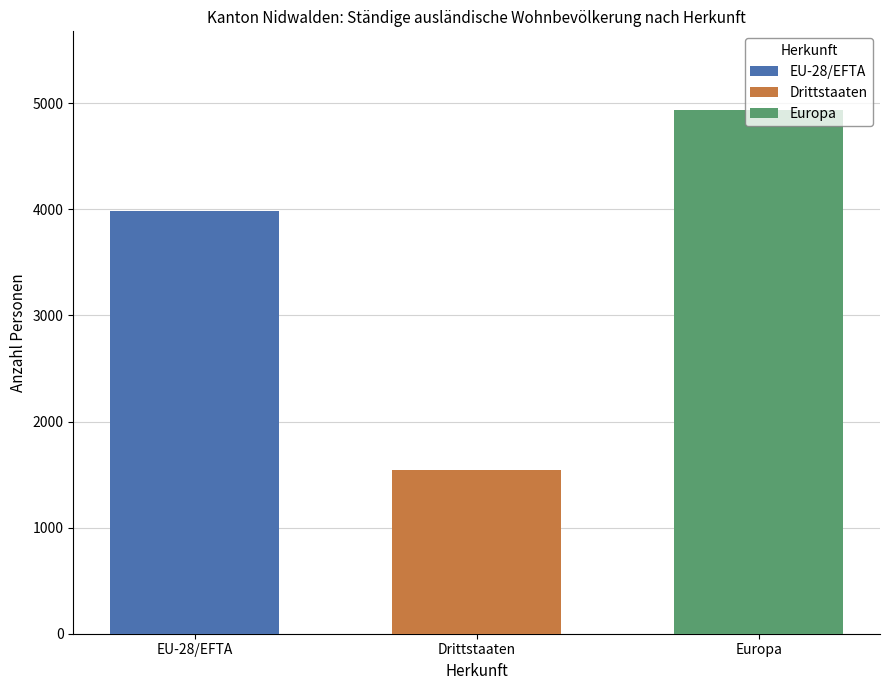

What is the difference between the highest and lowest values at Drittstaaten?

3394